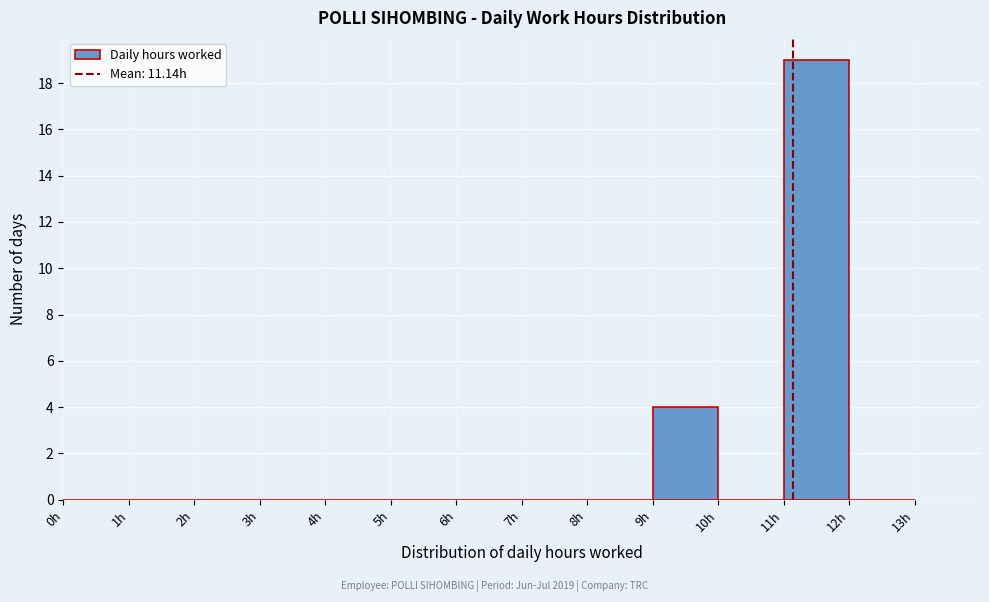

Reading left to right, transcribe this chart: for each bar, give the range it covers on the x-axis and its height. The values are not printed on the chart, so give them approximately, as read against the axis.

0 to 1: 0
1 to 2: 0
2 to 3: 0
3 to 4: 0
4 to 5: 0
5 to 6: 0
6 to 7: 0
7 to 8: 0
8 to 9: 0
9 to 10: 4
10 to 11: 0
11 to 12: 19
12 to 13: 0